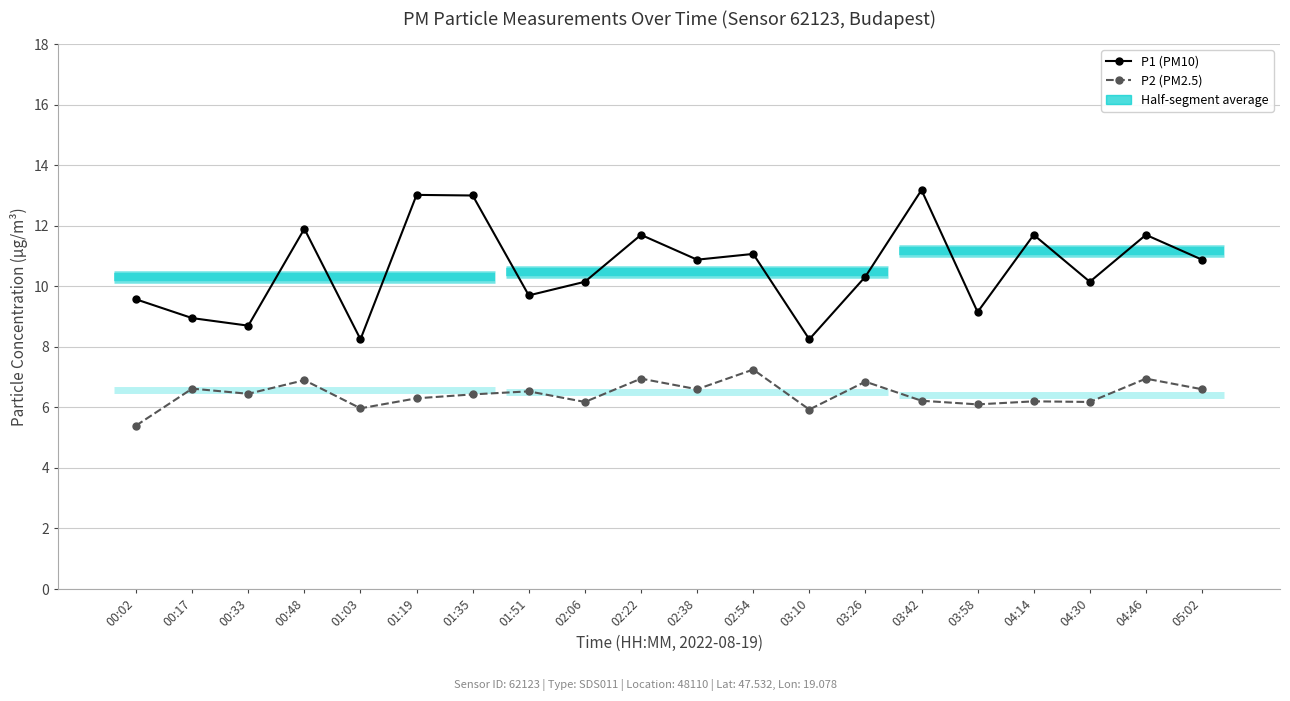

What is the average value of the P1 (PM10) series?

10.6